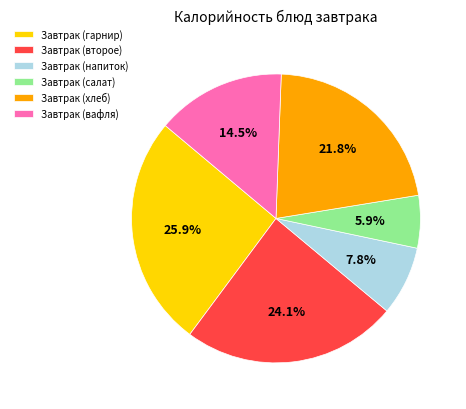

Combined, do Завтрак (гарнир) and Завтрак (вафля) account for over 50%?

No